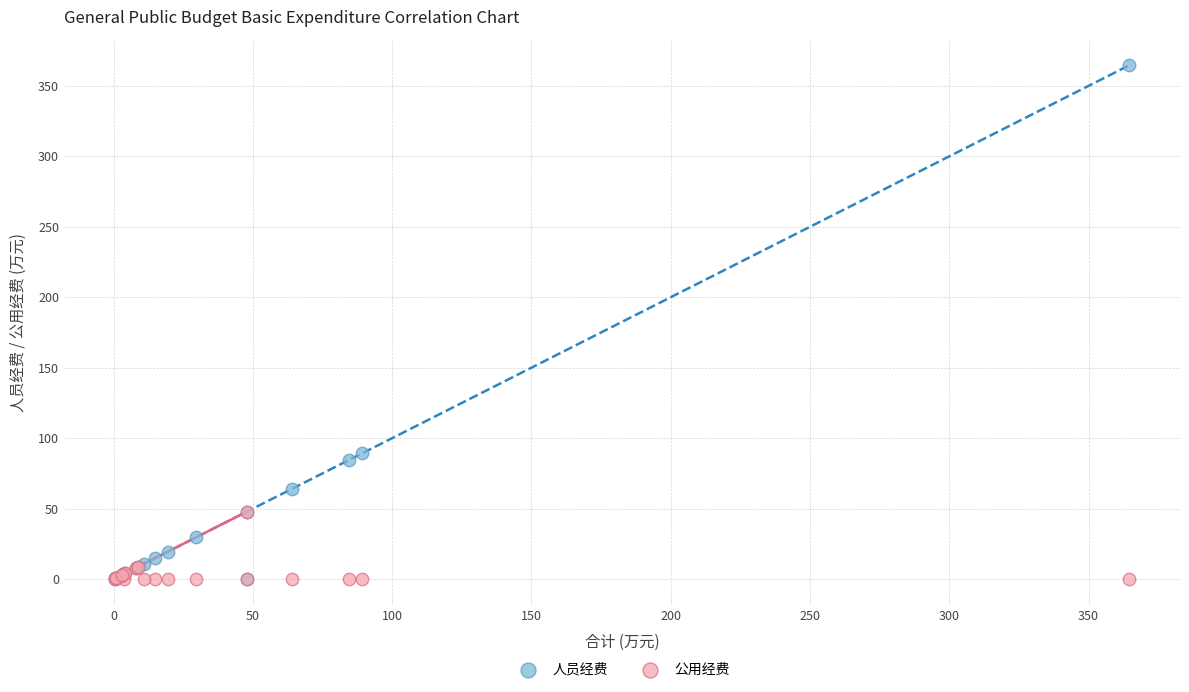

In the 人员经费 series, what Y value is closest to 182?

89.3